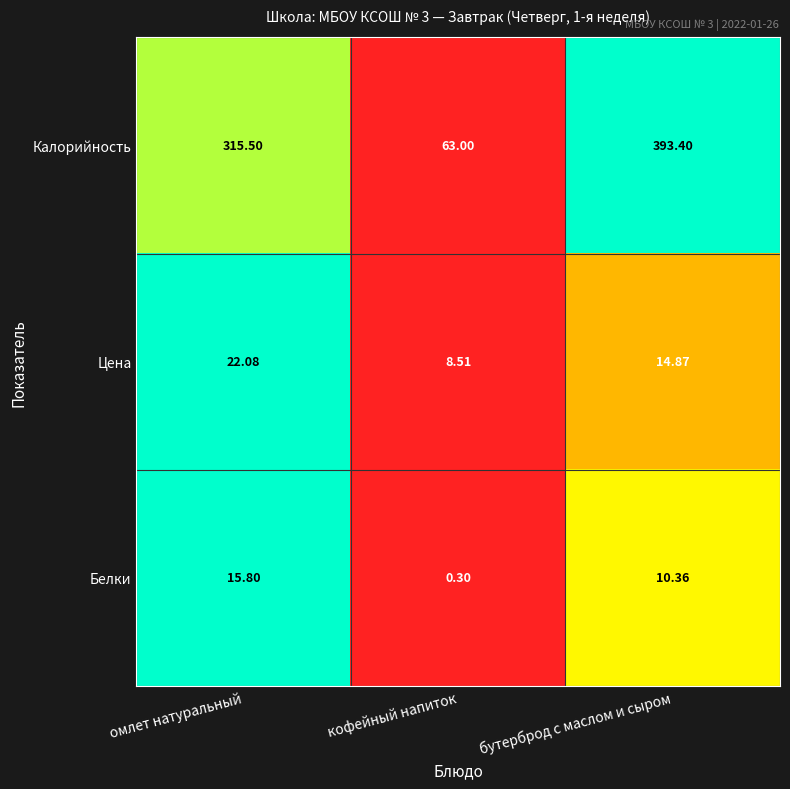

Which category has the lowest value in the Цена series?

кофейный напиток